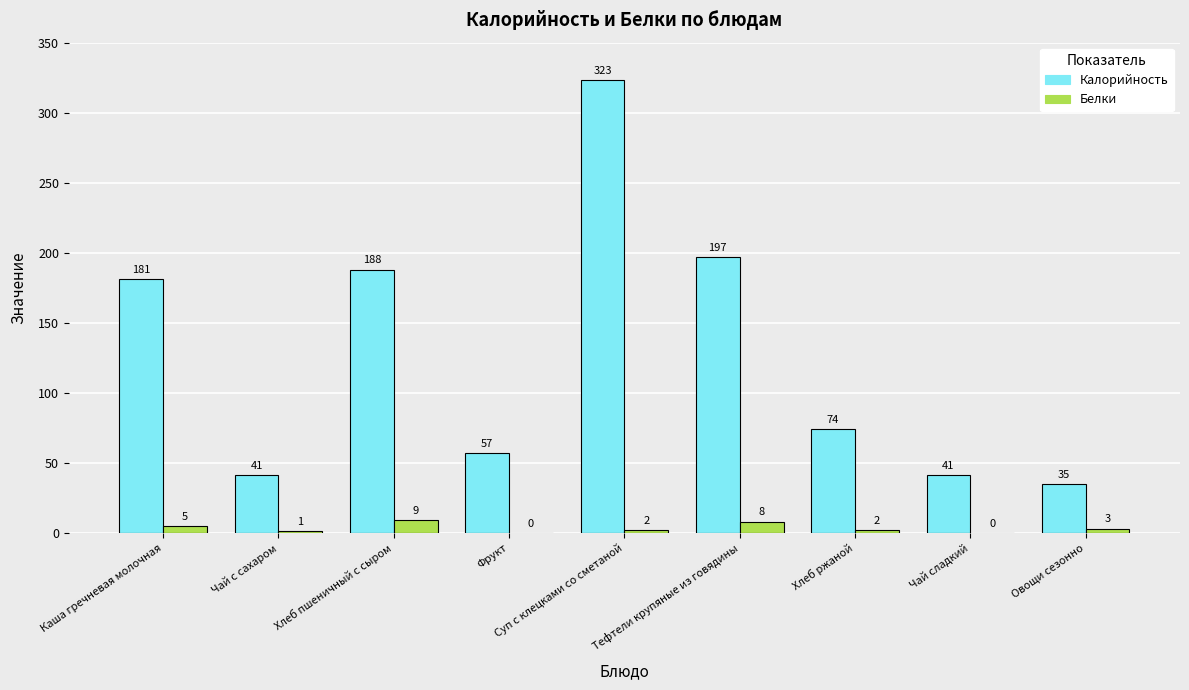

What is the sum of all Калорийность values?

1137